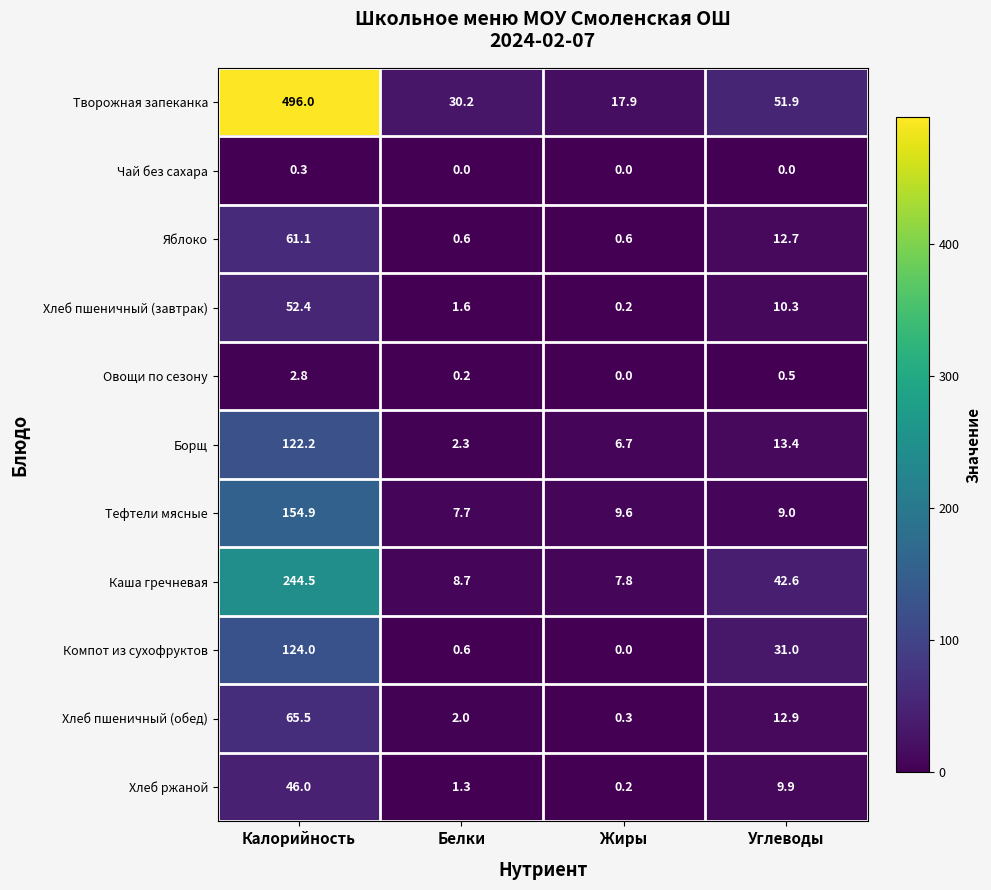

At which label does Тефтели мясные reach its minimum?

Белки